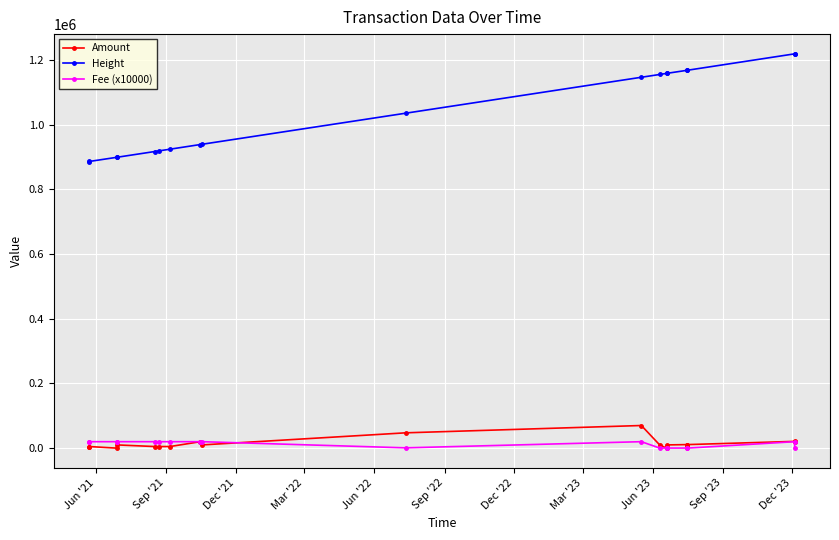

True or false: Amount has more than 1 points higher than both neighbors.

True